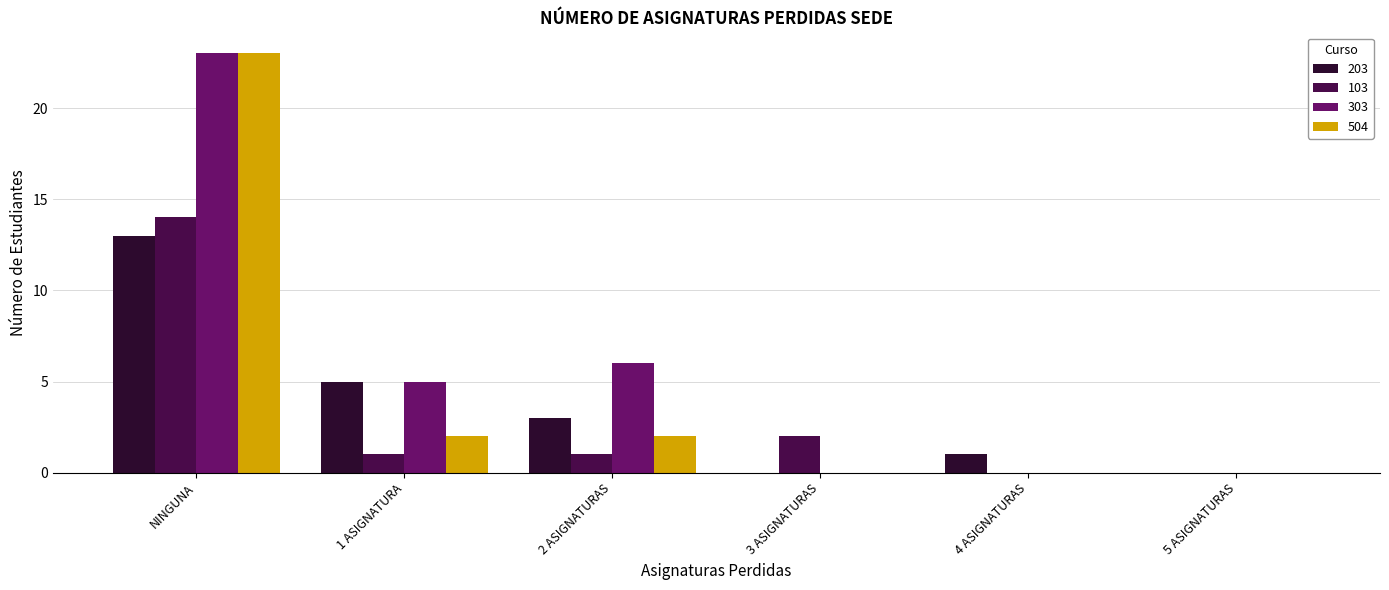

What is the sum of all 504 values?

27